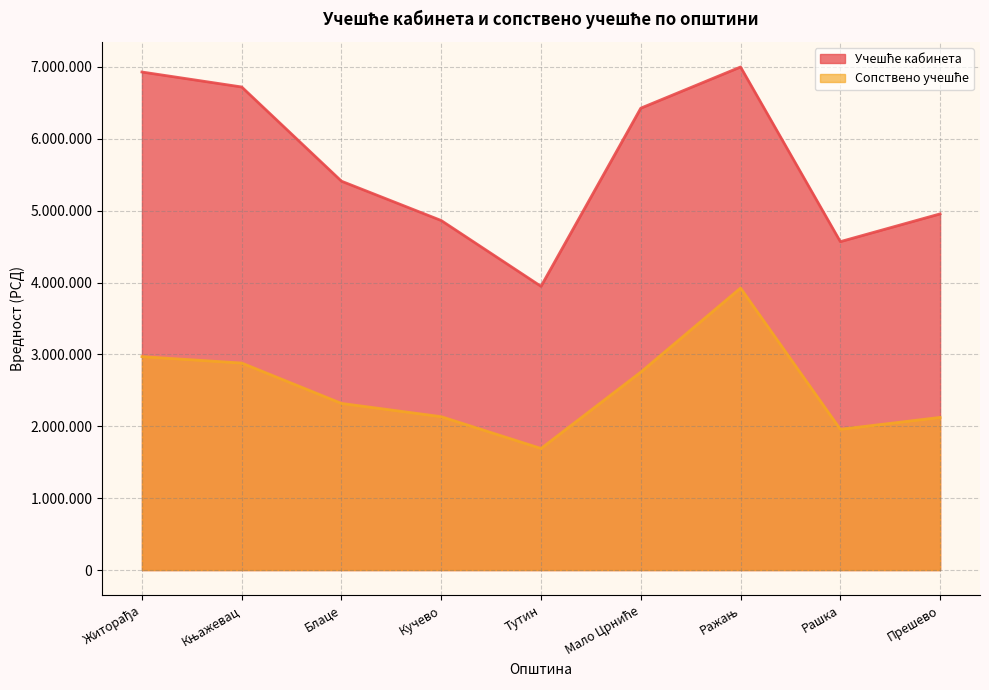

Reading left to right, list all the values displayed in this chart.

Учешће кабинета: Житорађа=6930000.0	Књажевац=6721680.0	Блаце=5410859.6	Кучево=4863537.7	Тутин=3948000.0	Мало Црниће=6426872.5	Ражањ=7000000.0	Рашка=4569744.5	Прешево=4956000.0
Сопствено учешће: Житорађа=2970000.0	Књажевац=2880720.0	Блаце=2318939.8	Кучево=2134358.3	Тутин=1692000.0	Мало Црниће=2754373.9	Ражањ=3924112.8	Рашка=1958461.9	Прешево=2124000.0